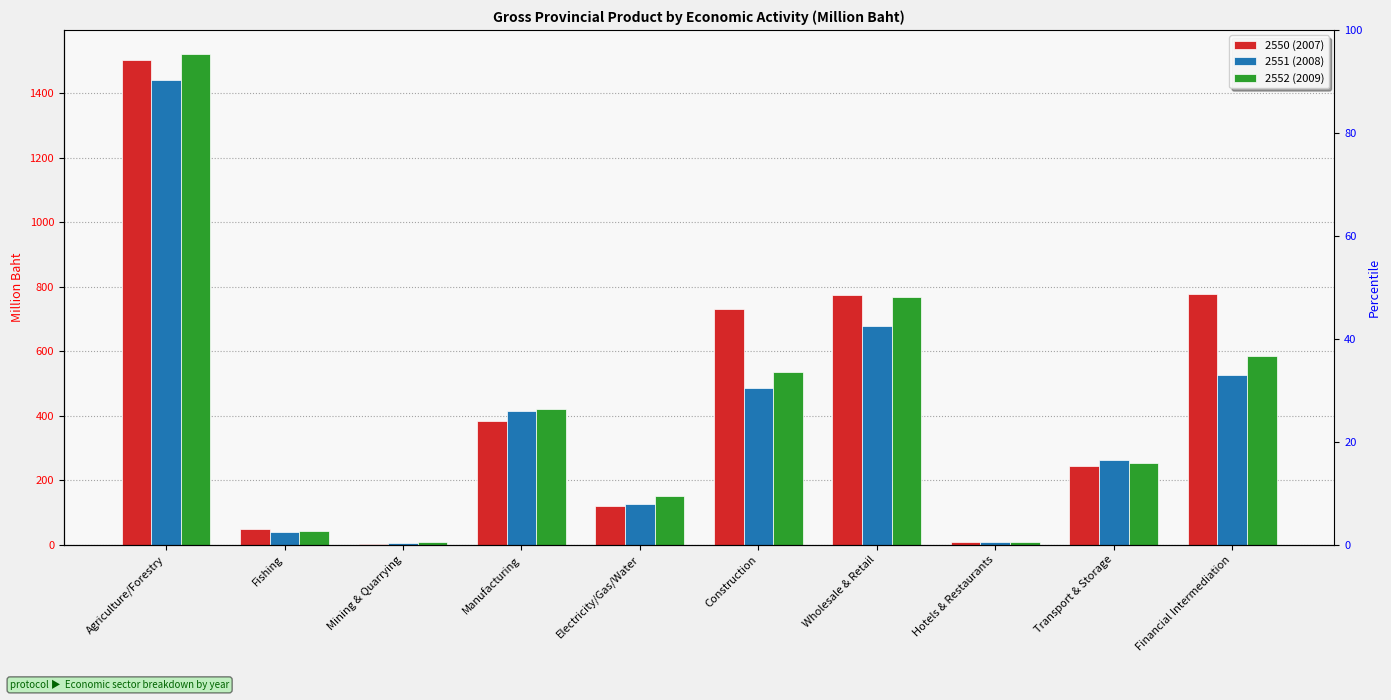

How many values in the 2551 (2008) series are below 415?

5